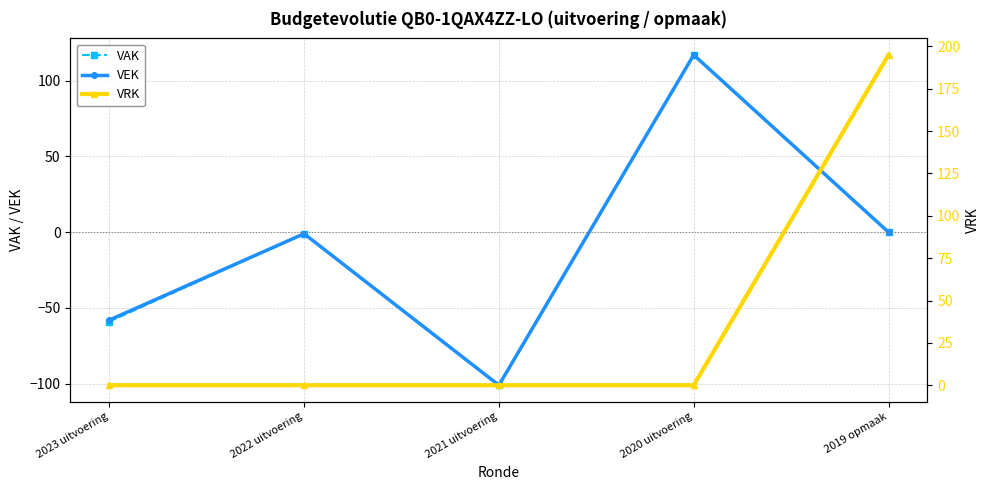

What is the value of the VEK point at the 2nd from the left?

-1